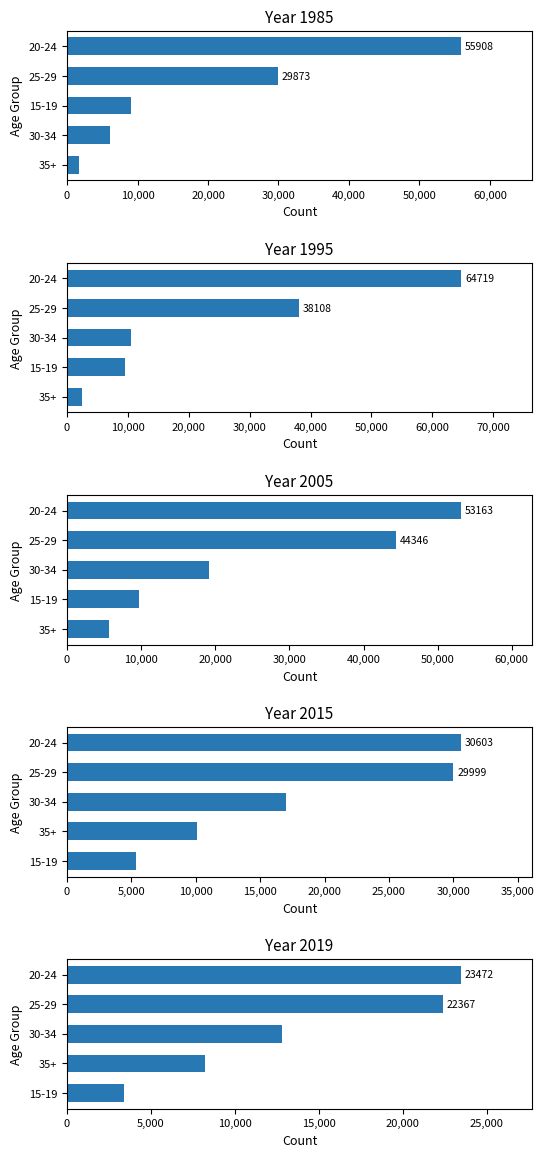

What is the spread (max minus min) of values at 15-19?

6280